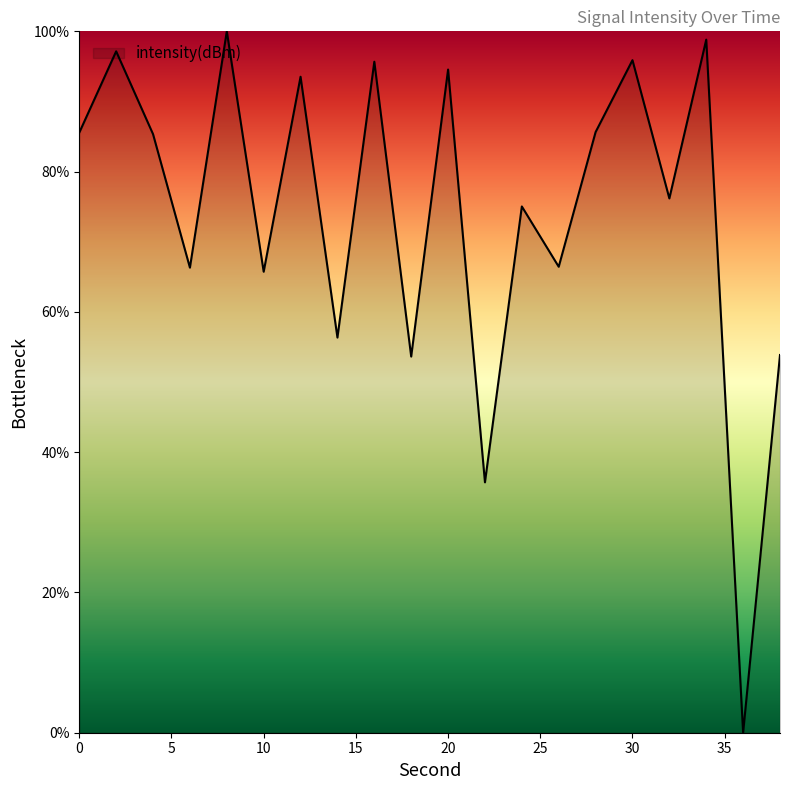

What is the greatest value displayed?

100.0